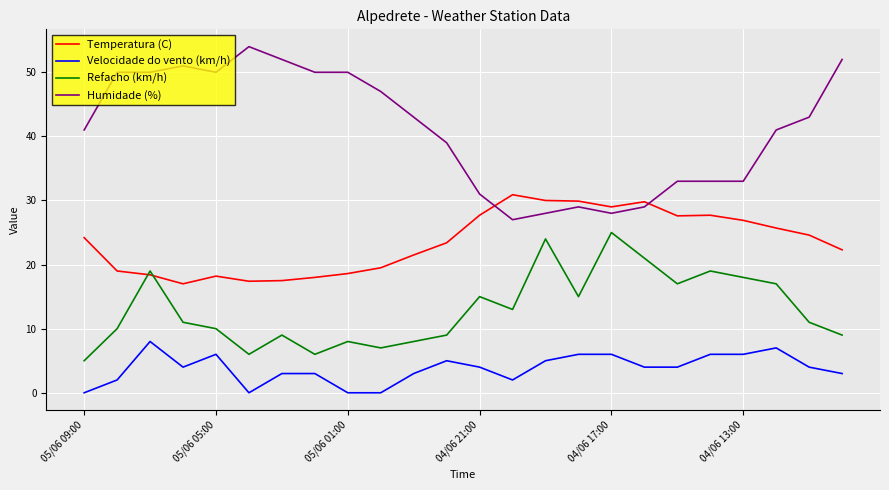

Which series has the widest spread of values?

Humidade (%)